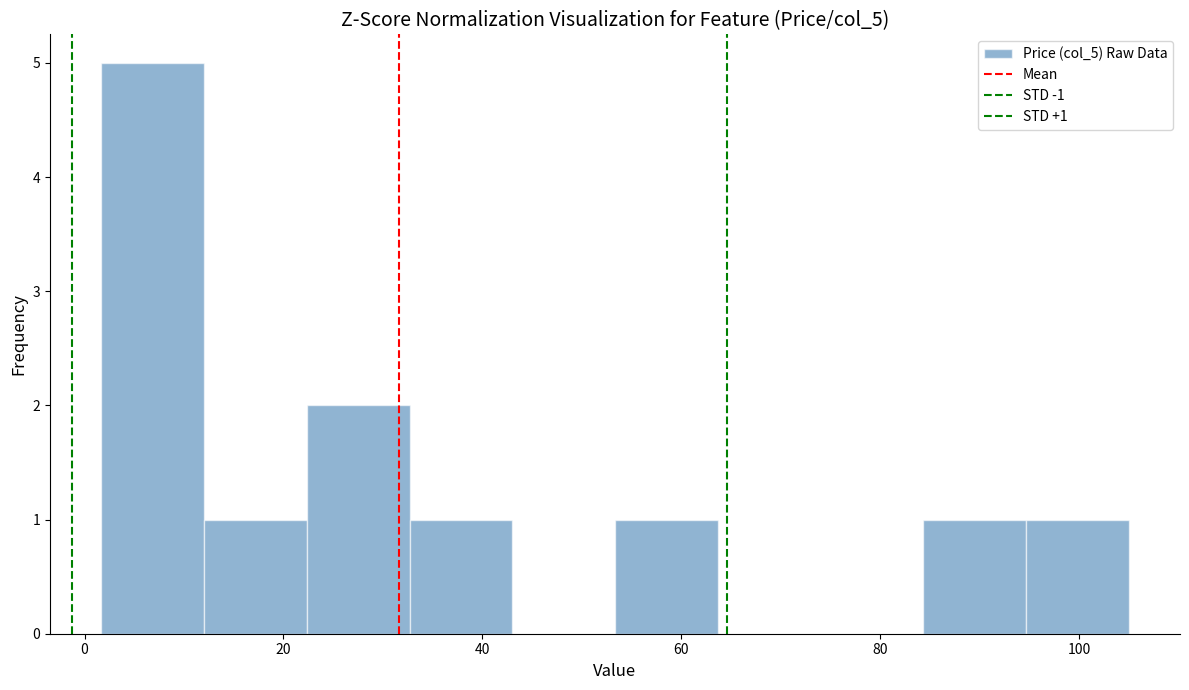

Over which range of the x-axis is the bar tallest?

2 to 12